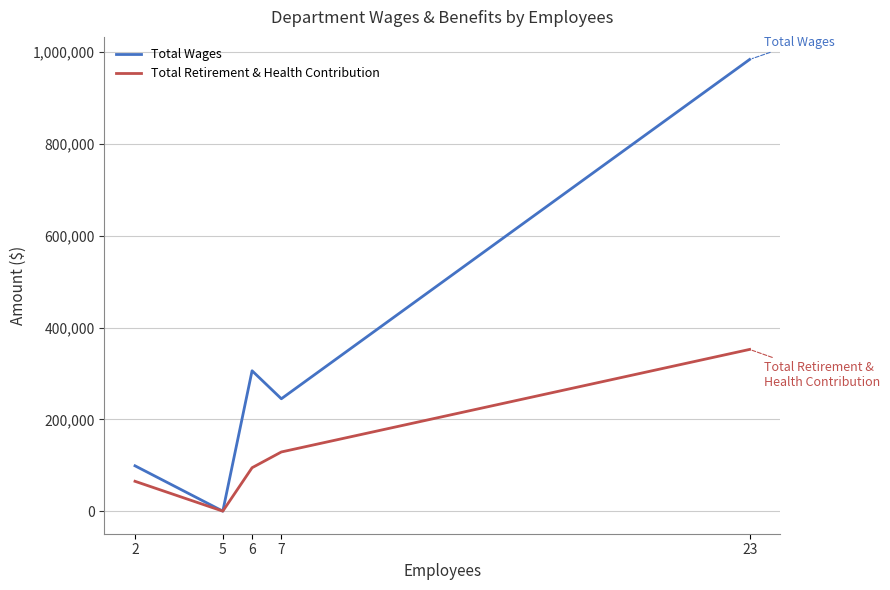

True or false: Total Wages has a value of 98777 at 2.

True